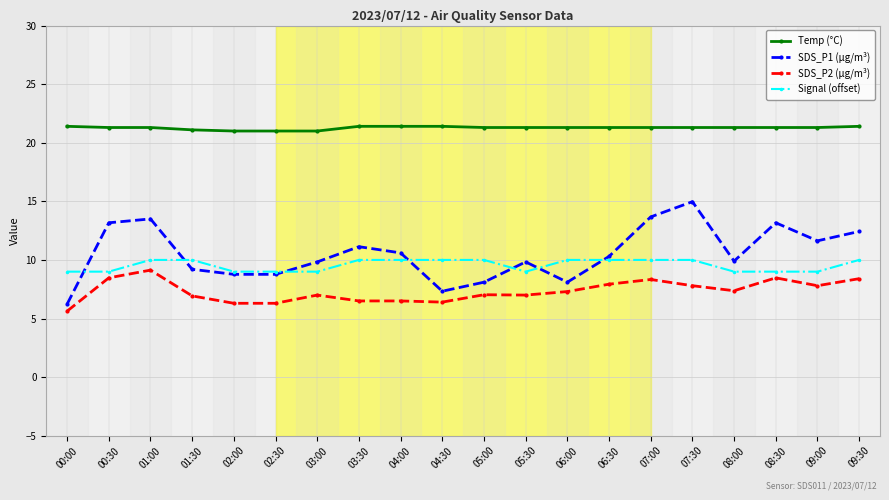

Between which two adjacent categories do Signal (offset) and SDS_P1 (µg/m³) first intersect?

00:00 and 00:30